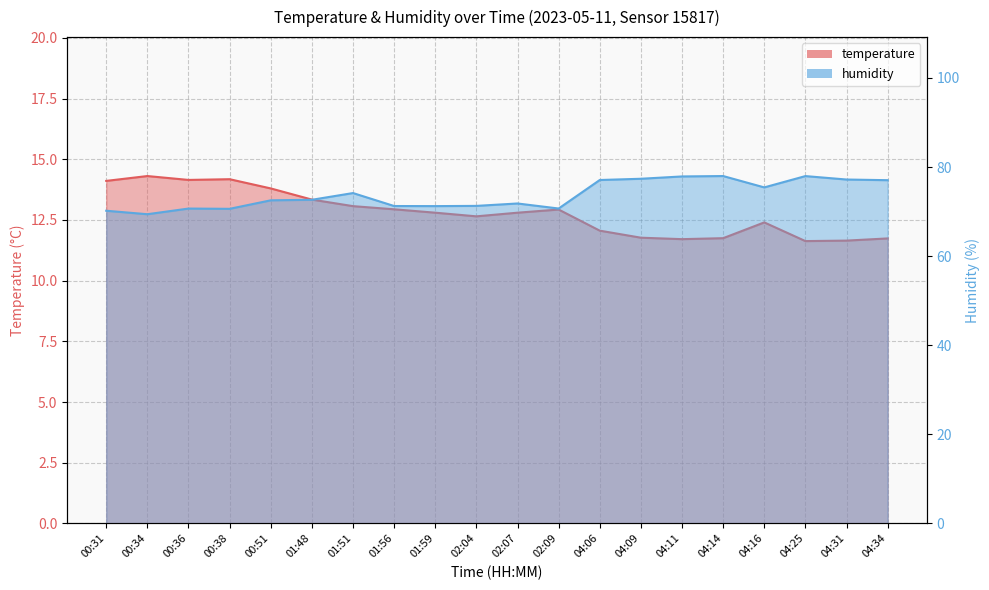

What is the sum of all temperature values?

255.8